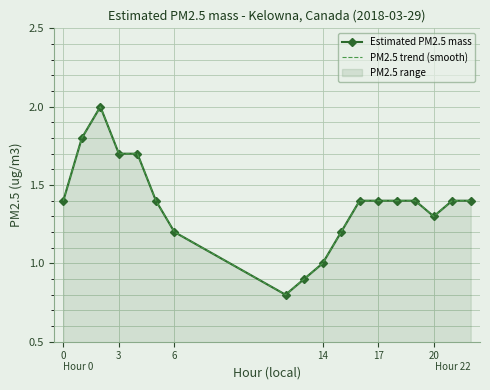

Is it true that PM2.5 trend (smooth) equals 1.4 at 17?

True